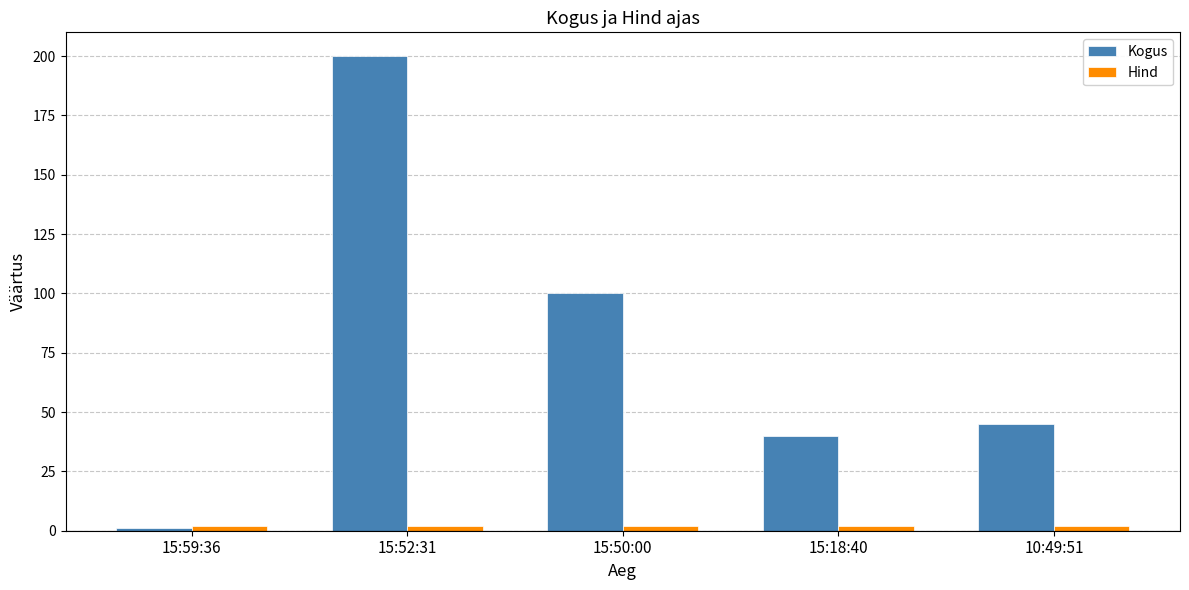

At which label is Kogus closest to 100?

15:50:00